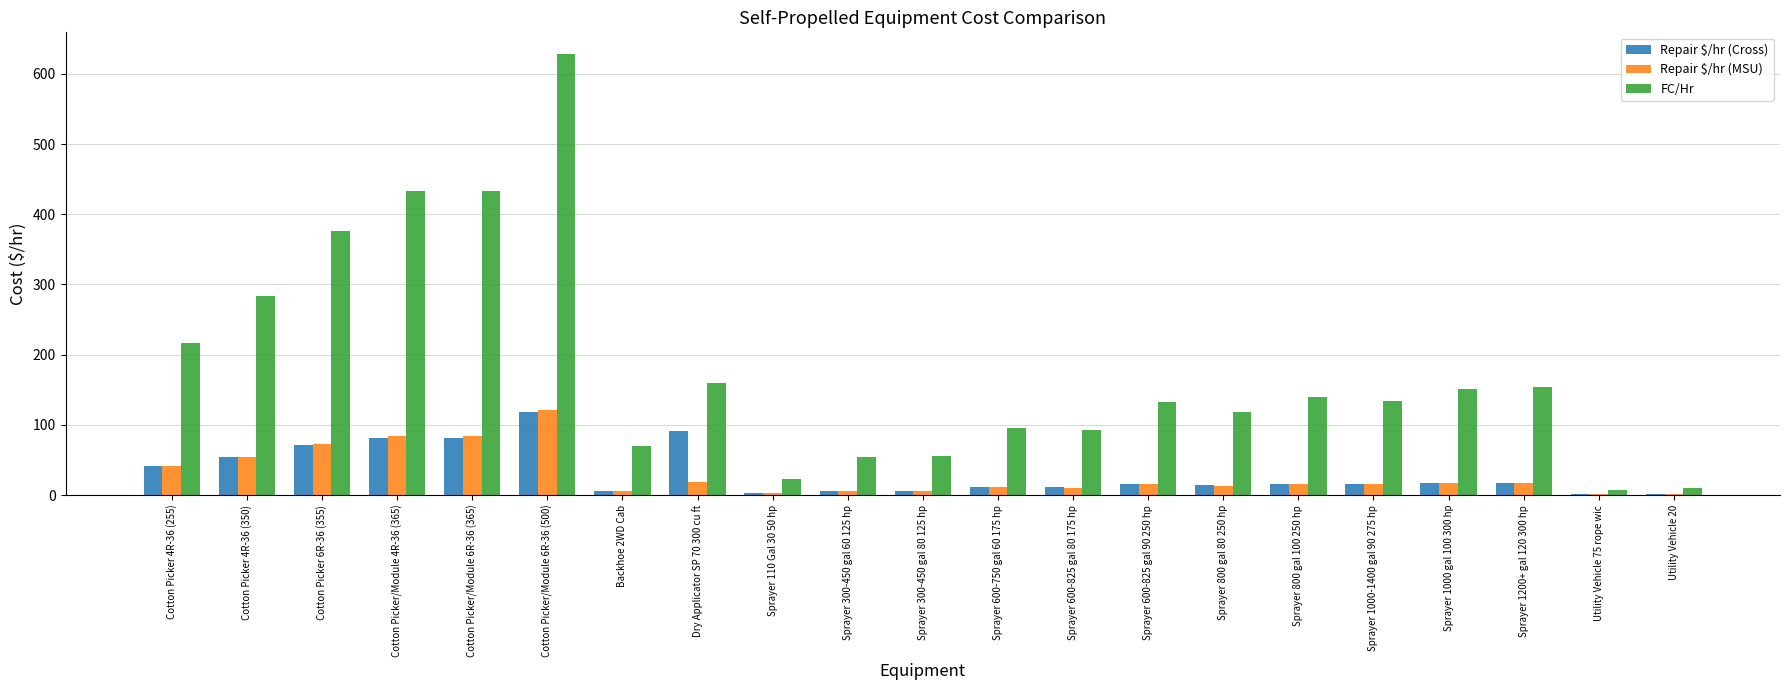

Which series has the widest spread of values?

FC/Hr